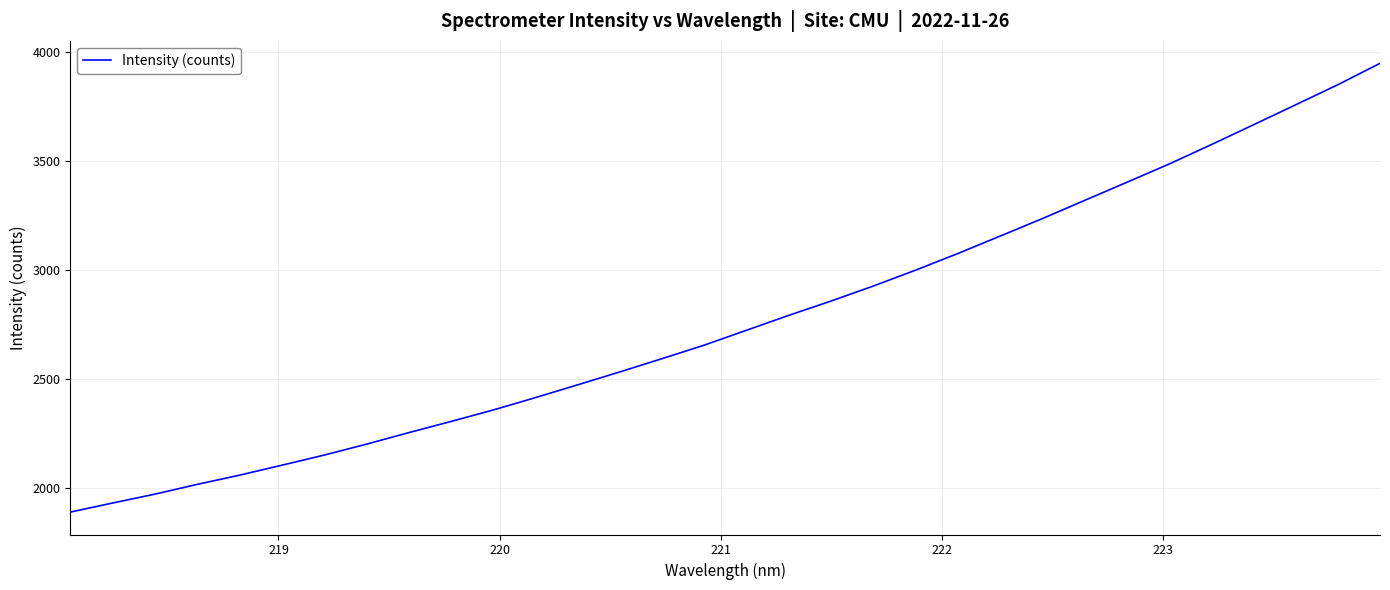

What is the difference between the maximum and minimum values?

2056.9